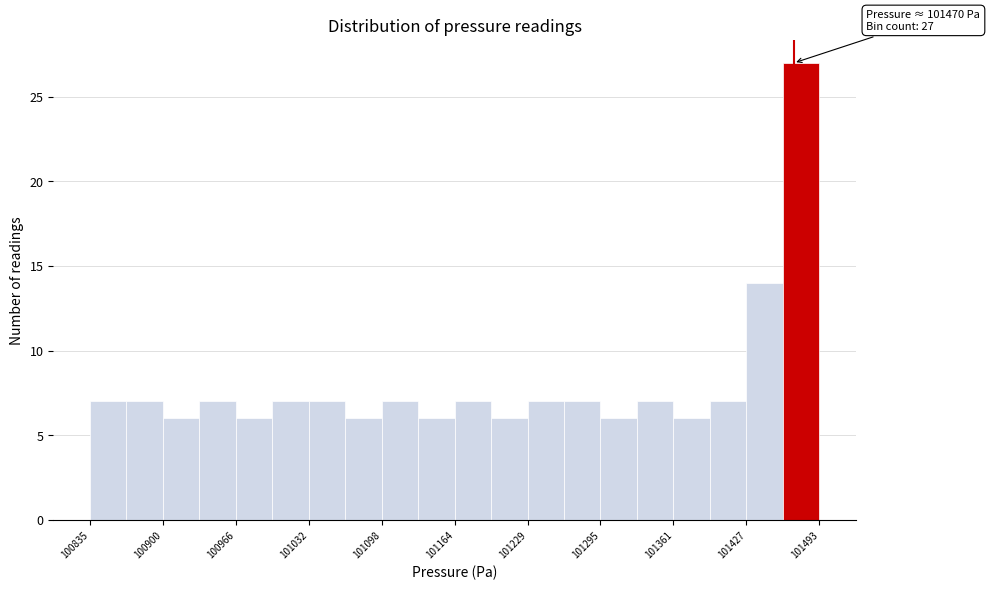

Around what value on the x-axis is the tallest bar? Give the approximate position of its centre, as read against the axis.

101480